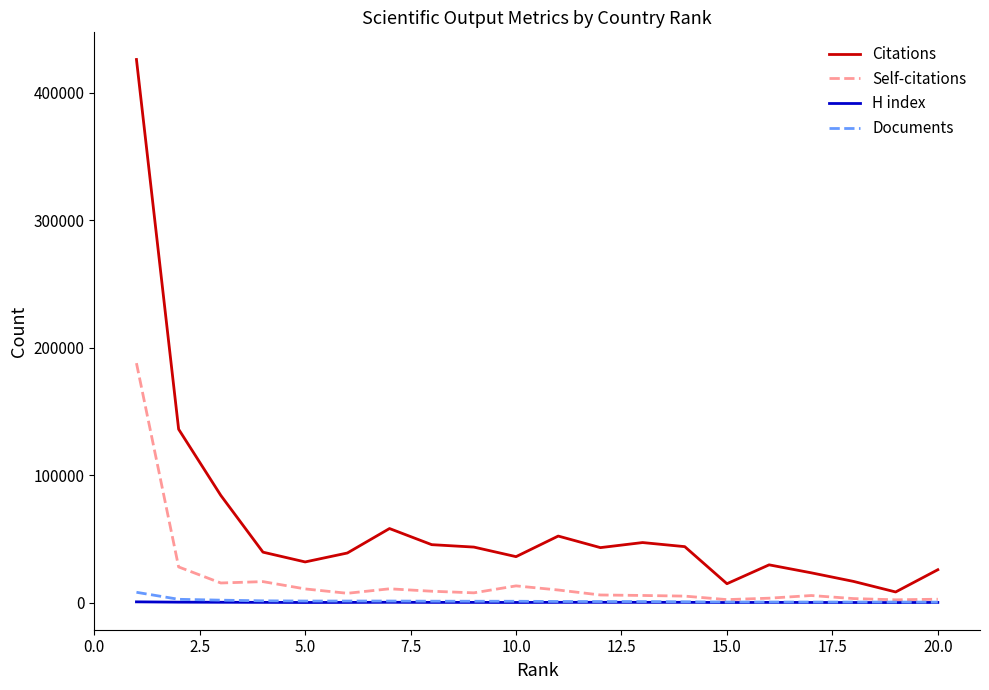

Which series has the widest spread of values?

Citations